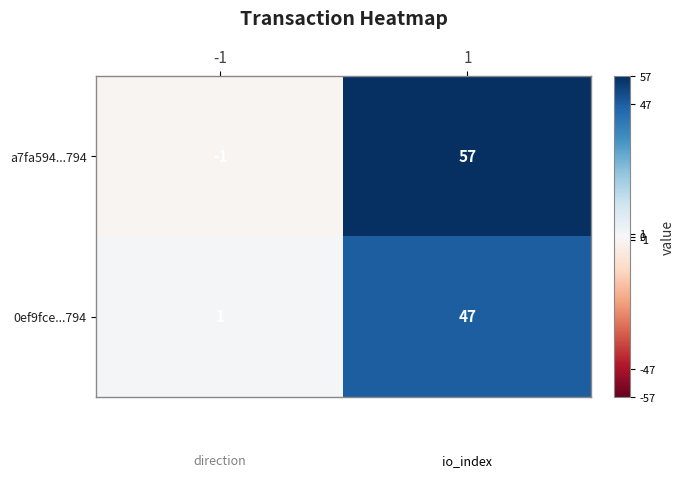

What is the difference between the maximum and minimum values in the 0ef9fce...794 series?

46